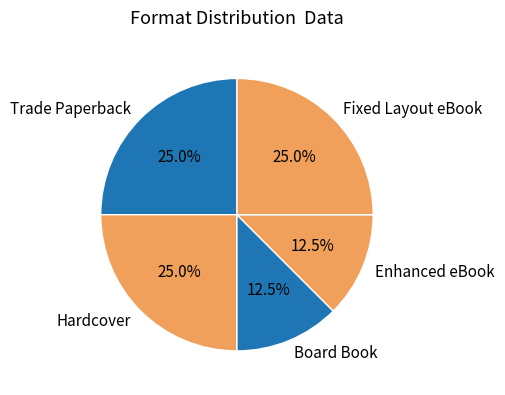

Is there a majority slice in this chart?

No